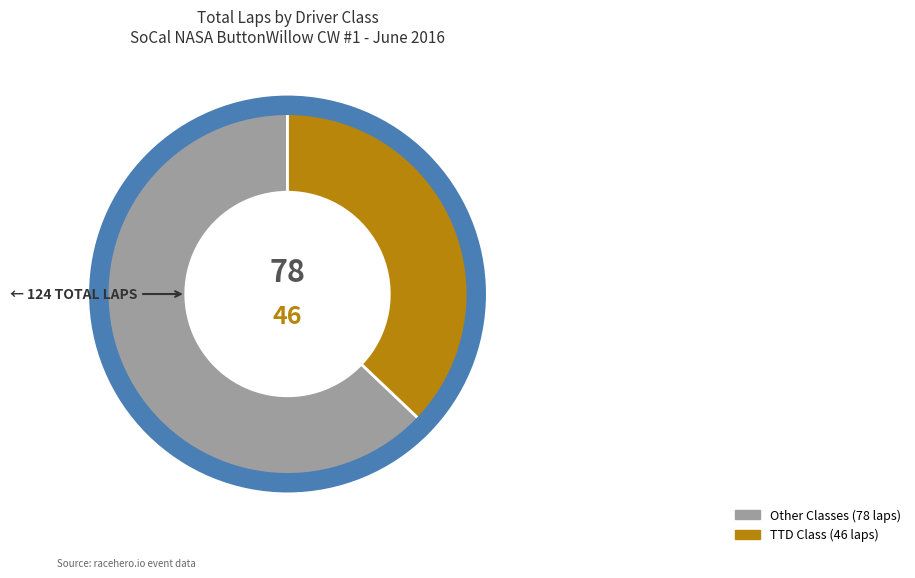

Count the number of slices in the pie.

2